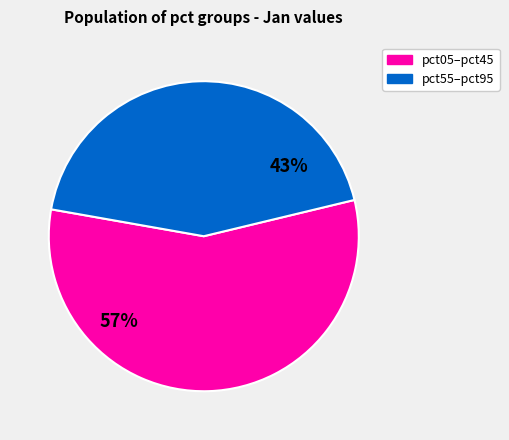

Is there a majority slice in this chart?

Yes